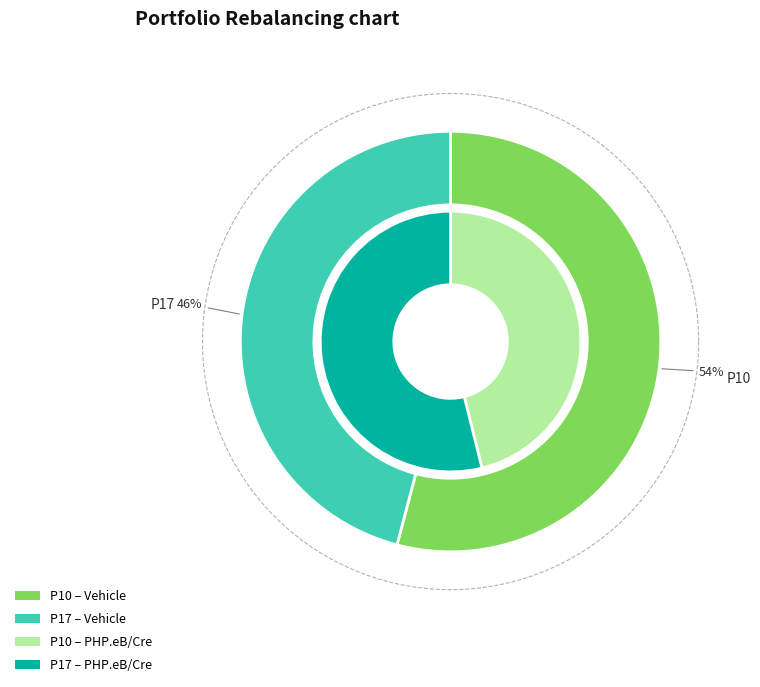

Which slice is the smallest?

P17